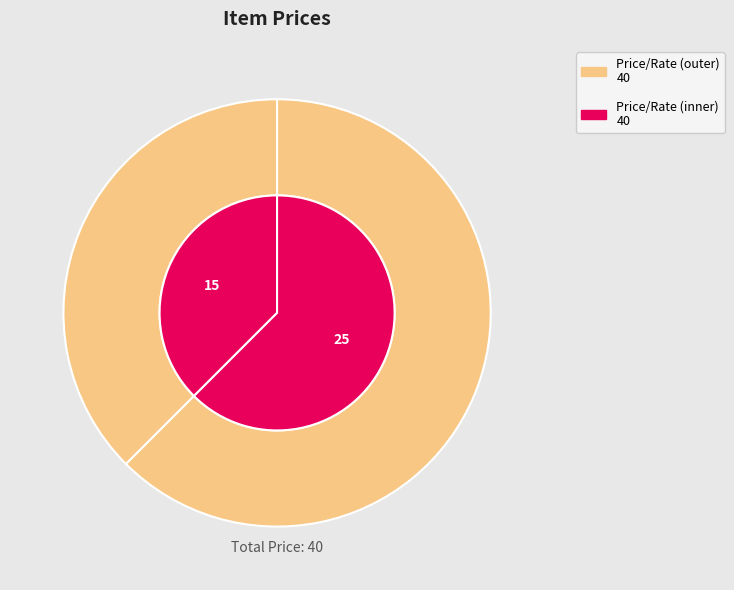

Rank the categories by value from highest to lowest.

Pump, Lighting